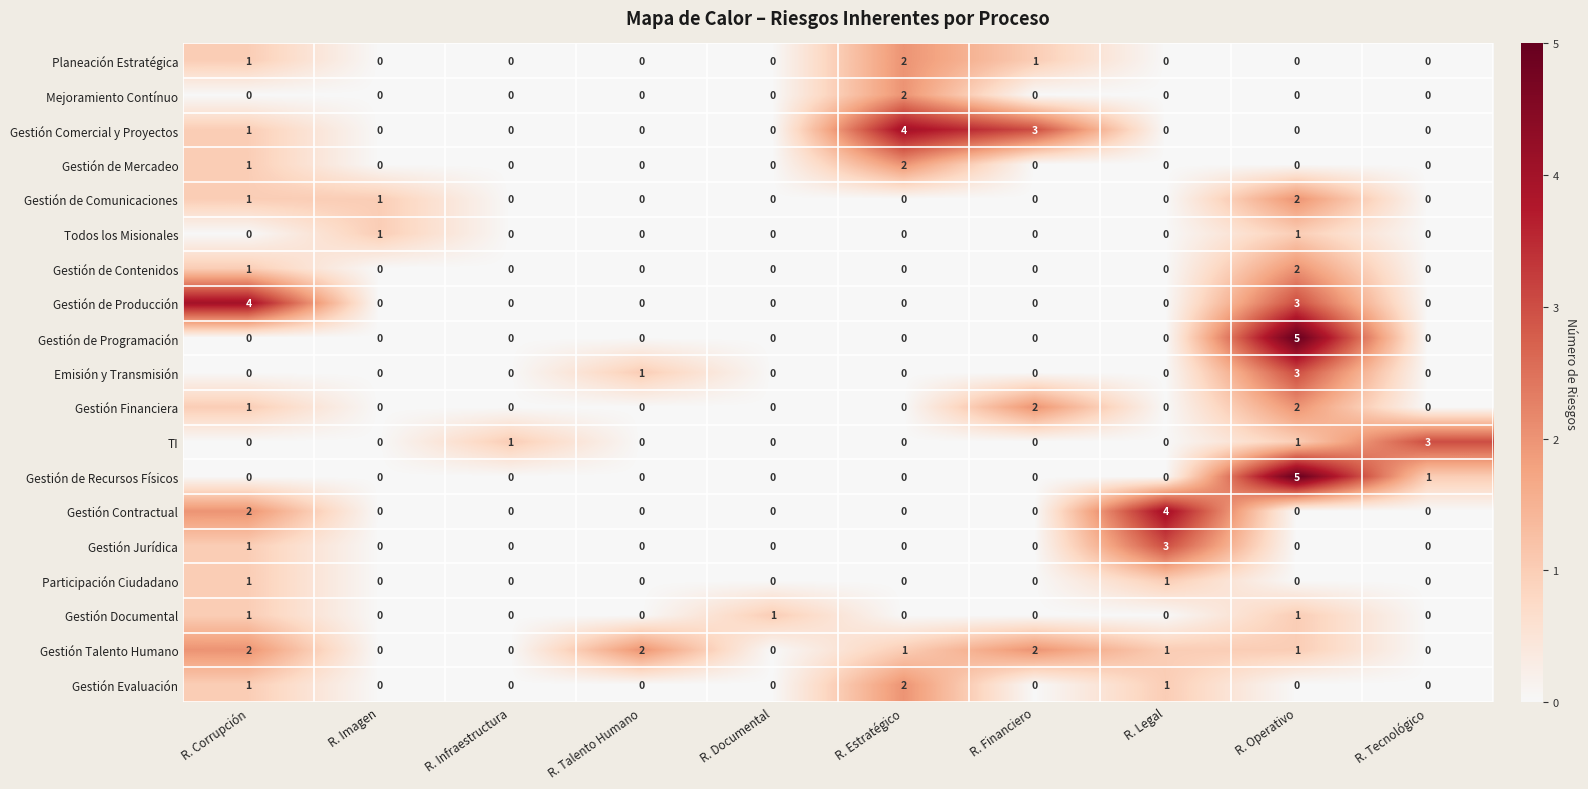

How many categories are shown in the chart?

10